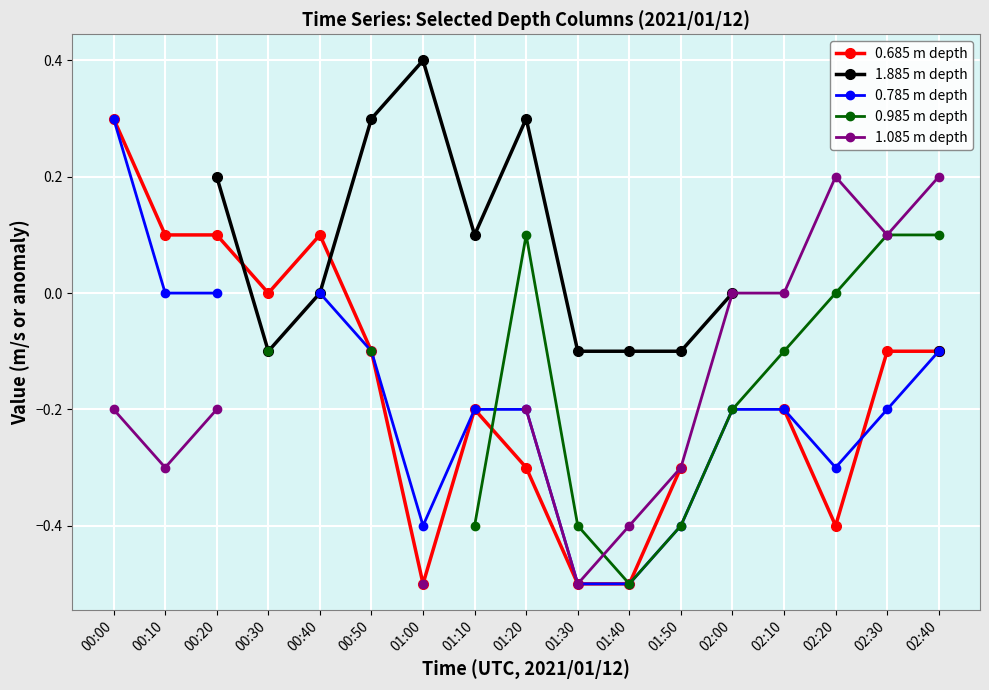

At which category does 1.885 m depth reach its first local valley?

00:30